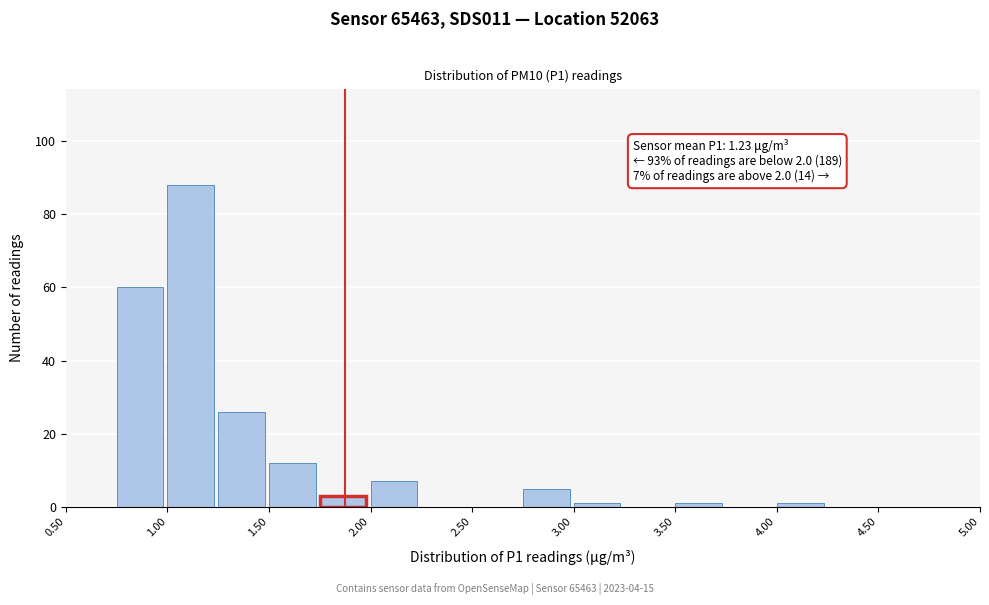

Over which range of the x-axis is the bar tallest?

1.00 to 1.25